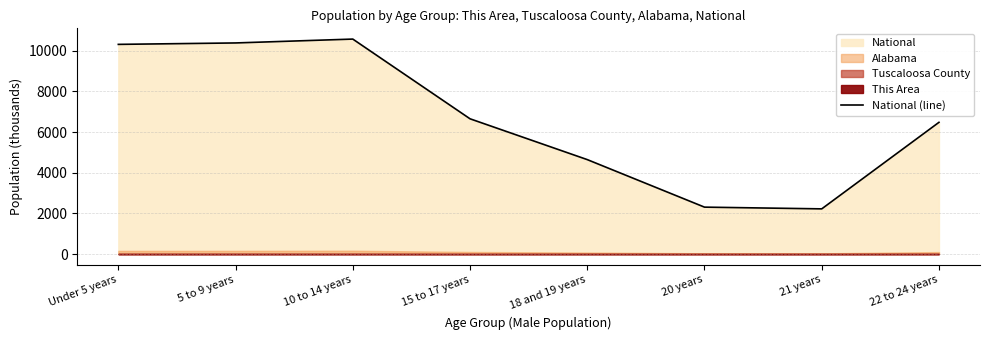

Approximately how many times larger is the value at 15 to 17 years compared to 18 and 19 years?

1.4